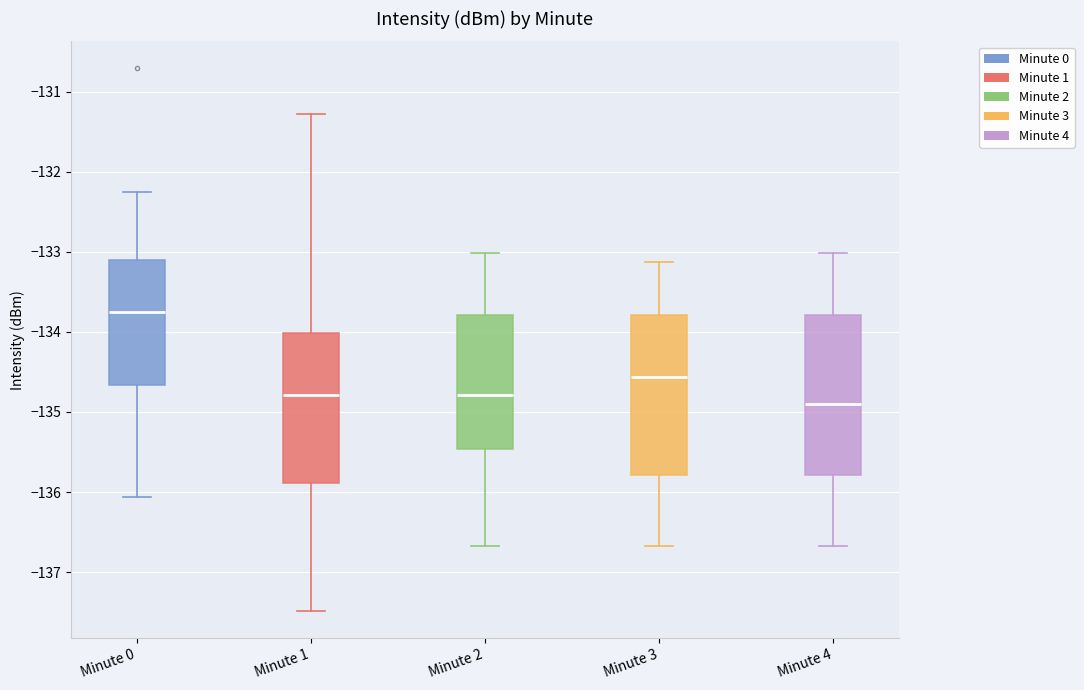

Which box has the lowest median line?

Minute 4